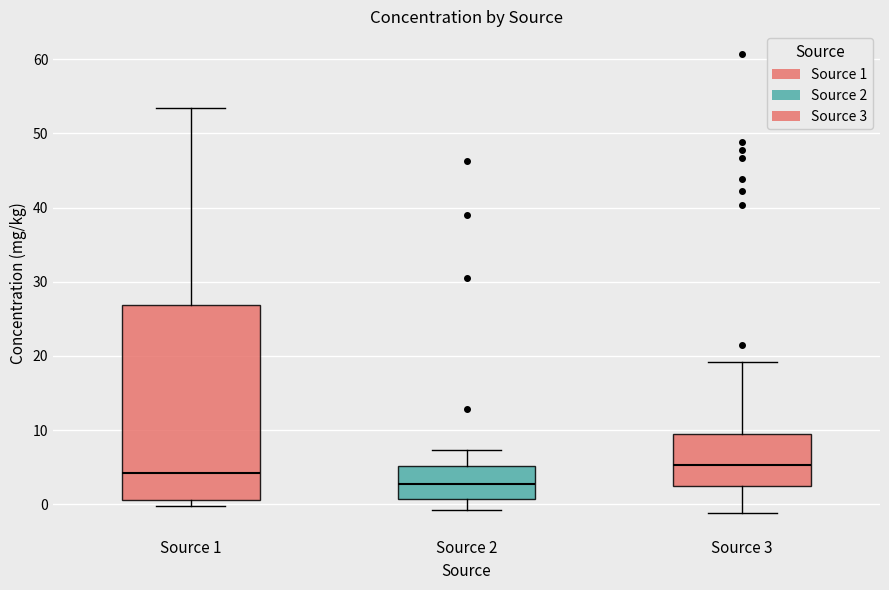

Where is the upper edge of the box for Source 2 on the y-axis? The values are not printed on the chart, so give them approximately, as read against the axis.

5